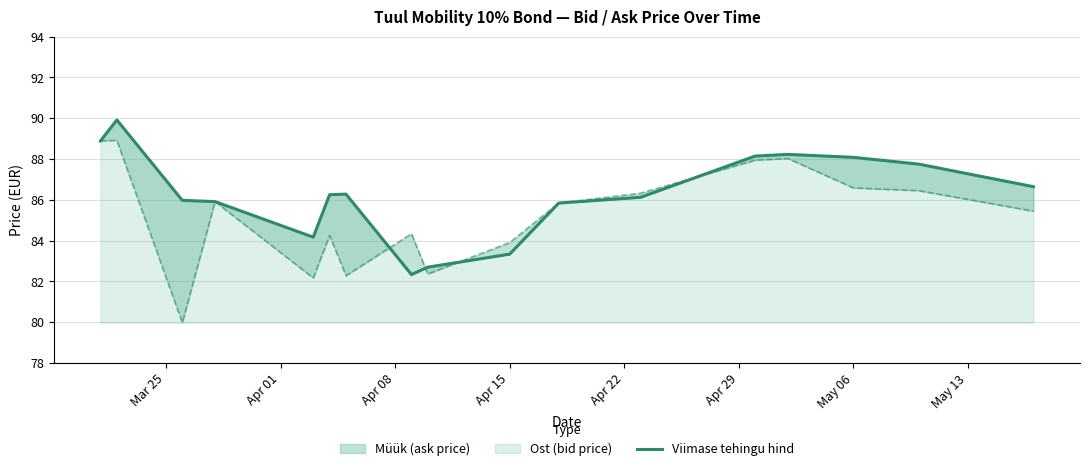

How many points are lower than both their immediate neighbors (excluding endpoints)?

2